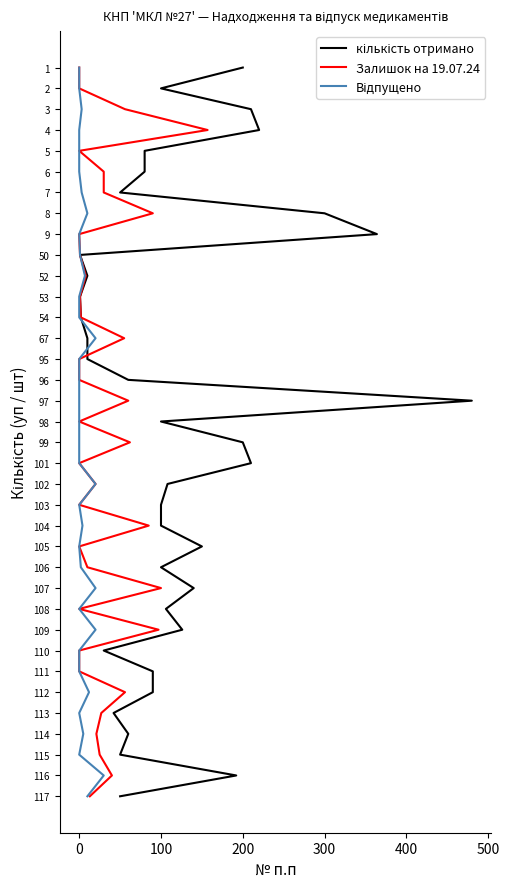

Is this an area chart (filled region under the line)?

No